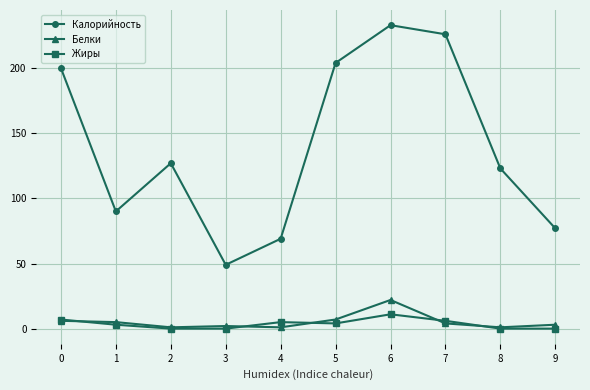

What is the maximum value shown in the chart?

233